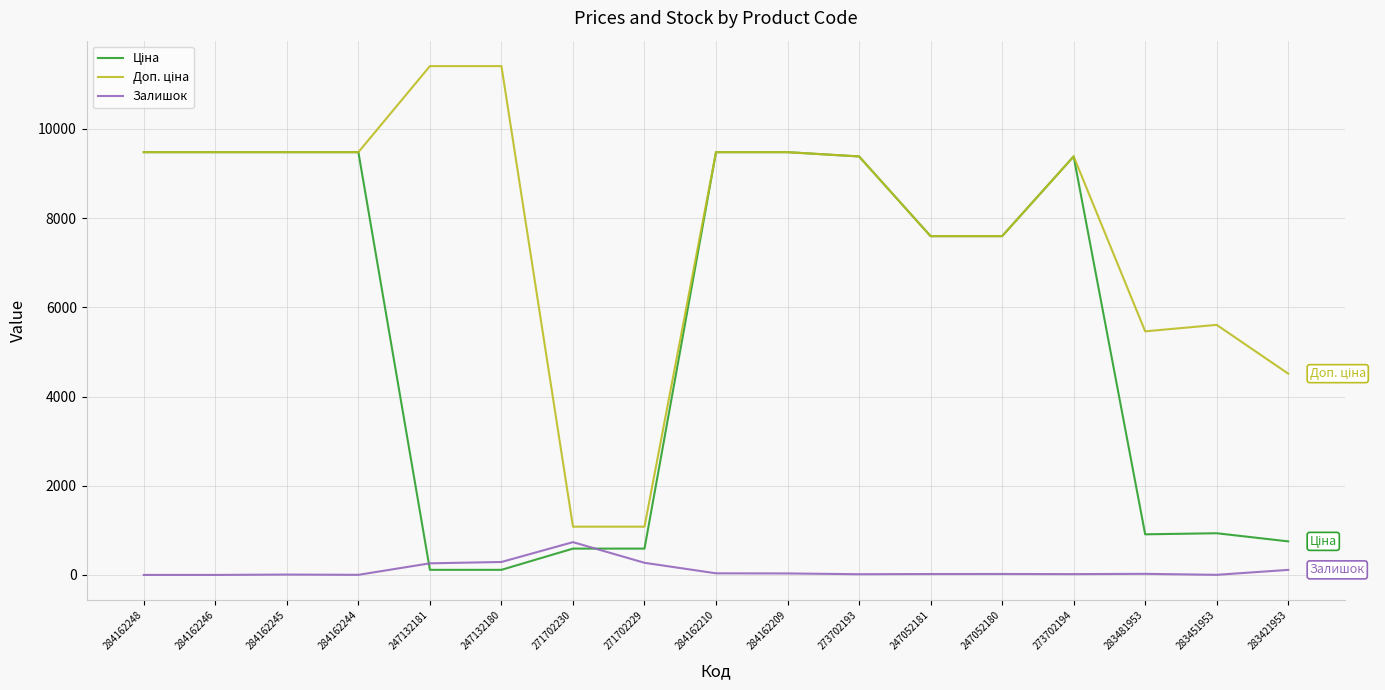

What is the maximum value shown in the chart?

11410.0